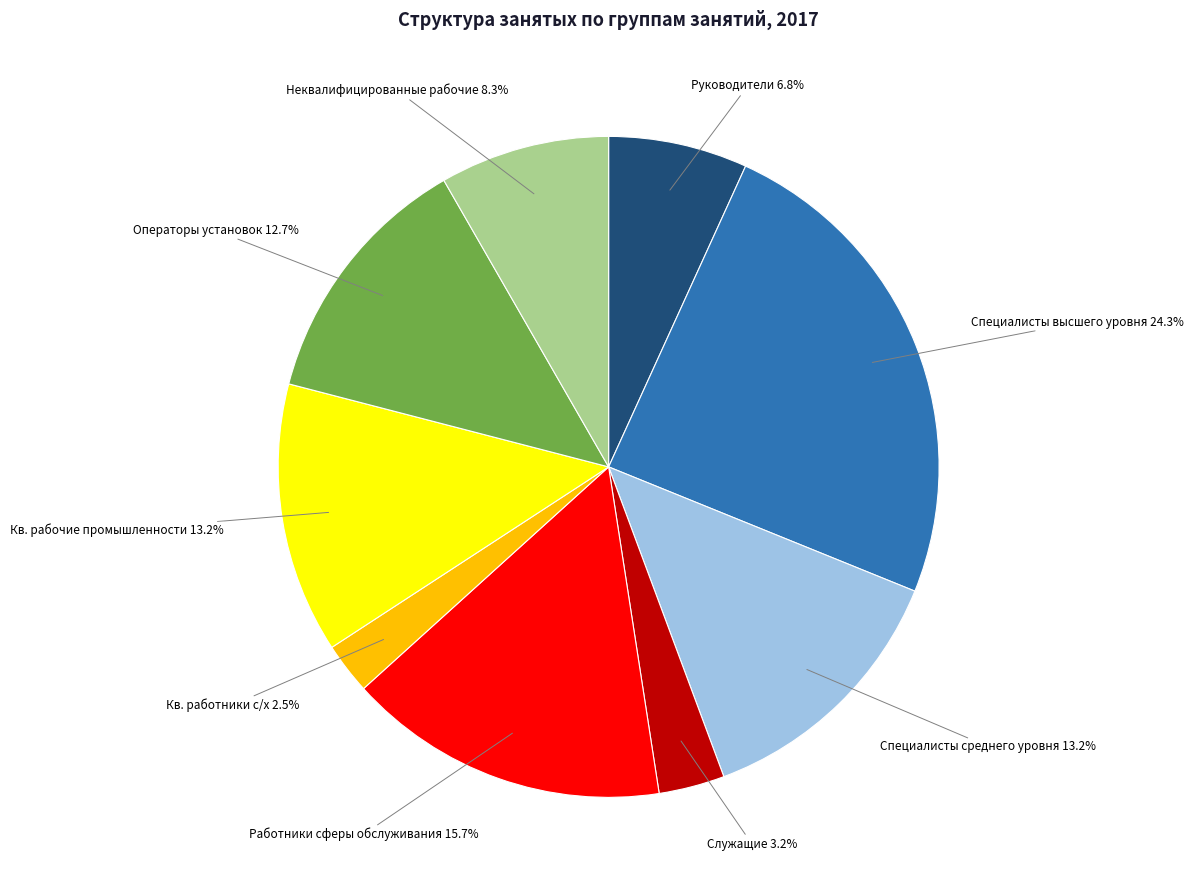

Does any single category account for the majority?

No